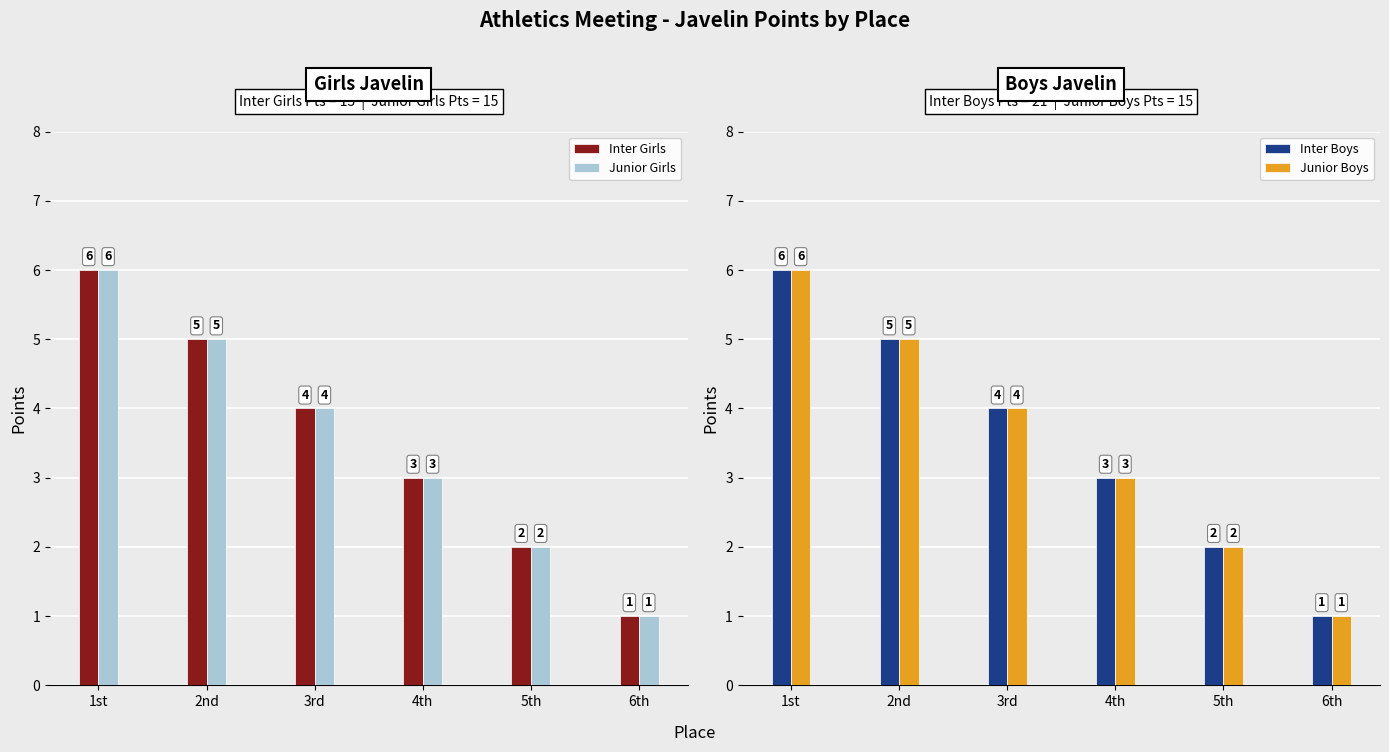

Is it true that Inter Boys equals 1 at 4th?

False